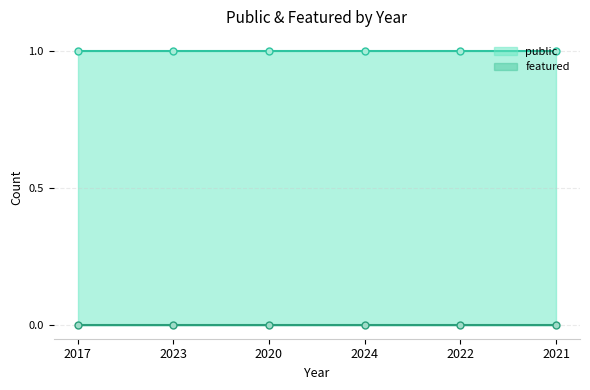

True or false: public and featured cross at least once.

False